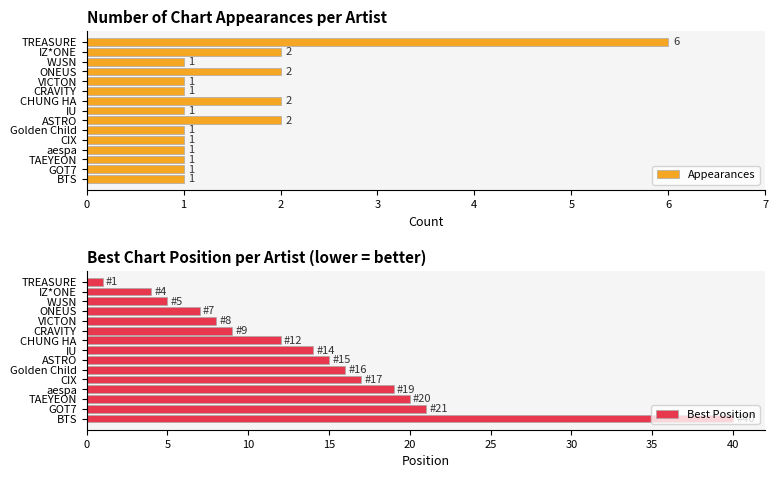

Which has a higher value, 2 or 5?

2